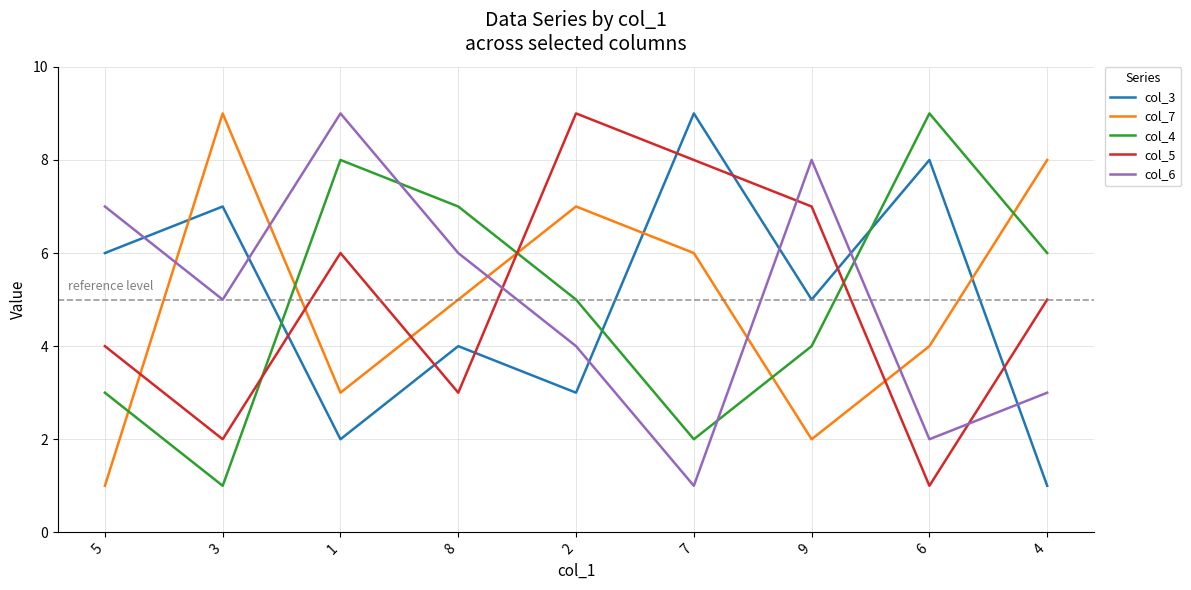

How many times do col_4 and col_3 cross each other?

3